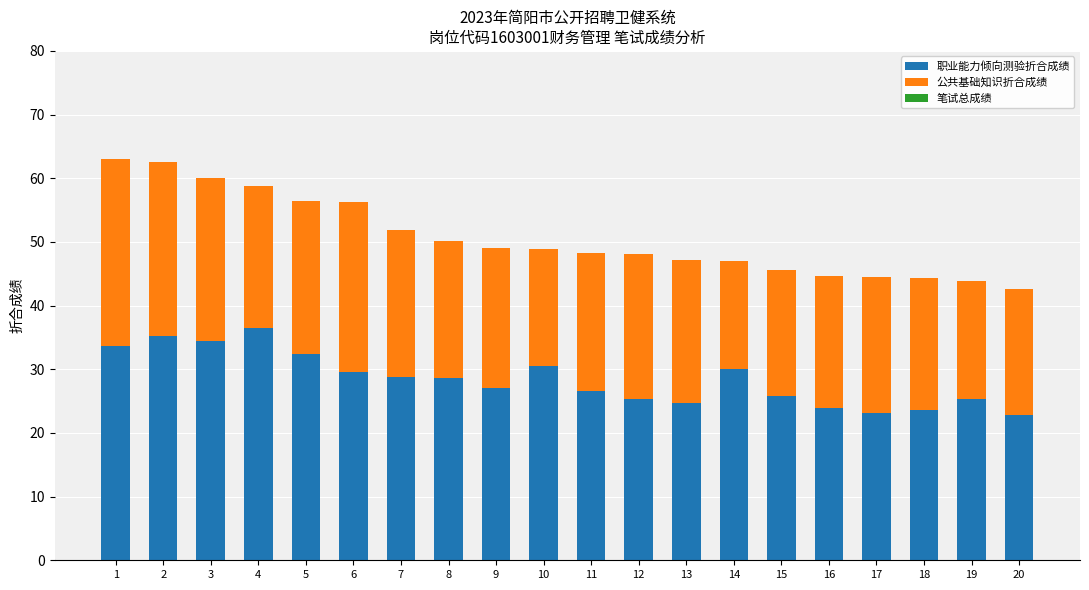

The value of 职业能力倾向测验折合成绩 at 14 is 50.3. True or false?

False